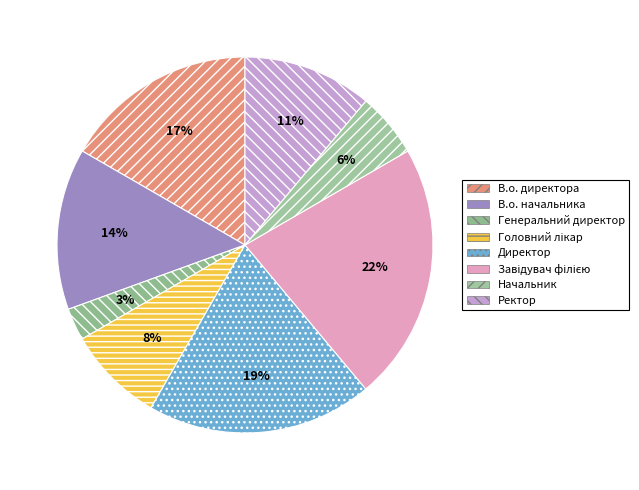

Is it true that В.о. директора is 5% of the pie?

False